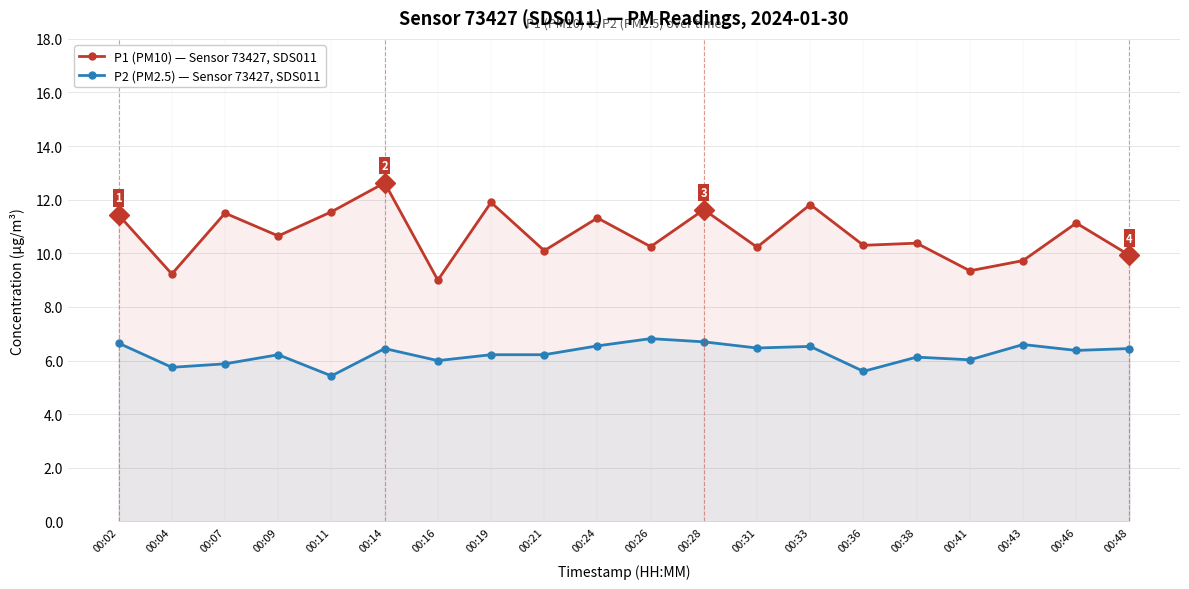

Is it true that P2 (PM2.5) — Sensor 73427, SDS011 equals 6.4 at 00:46?

True